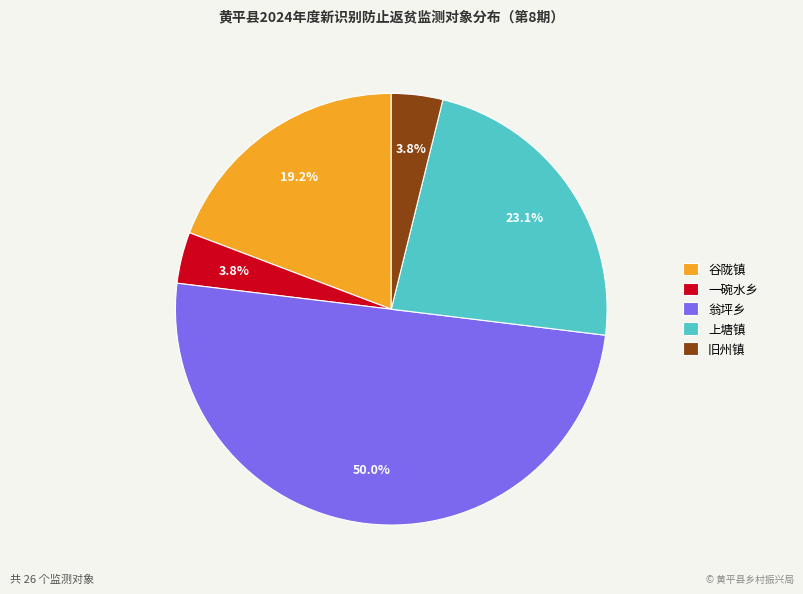

To the nearest percent, what percentage of the pie is 上塘镇?

23%